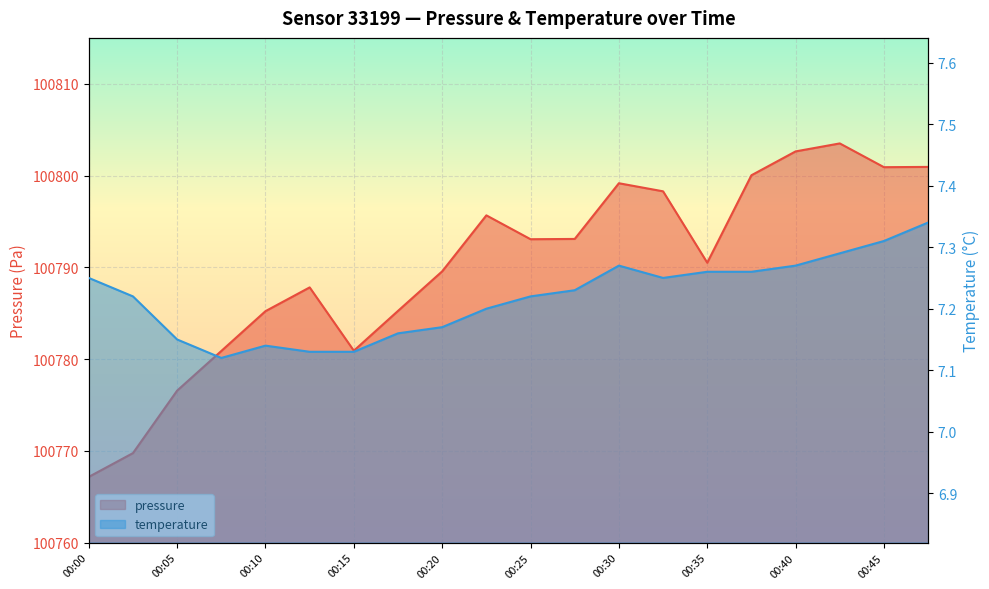

What is the difference between the second highest and minimum values in the temperature series?

0.2